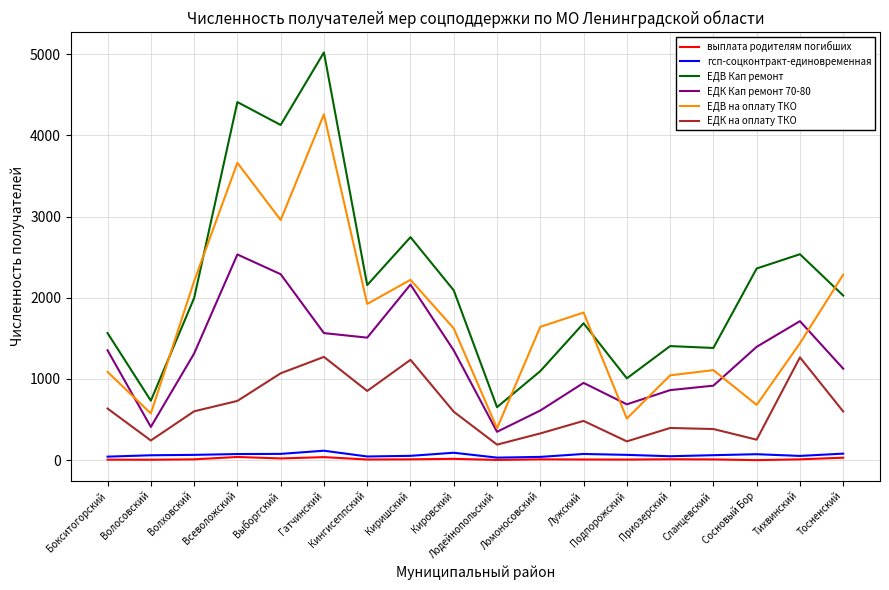

At how many categories does at least one series exceed 4289?

2